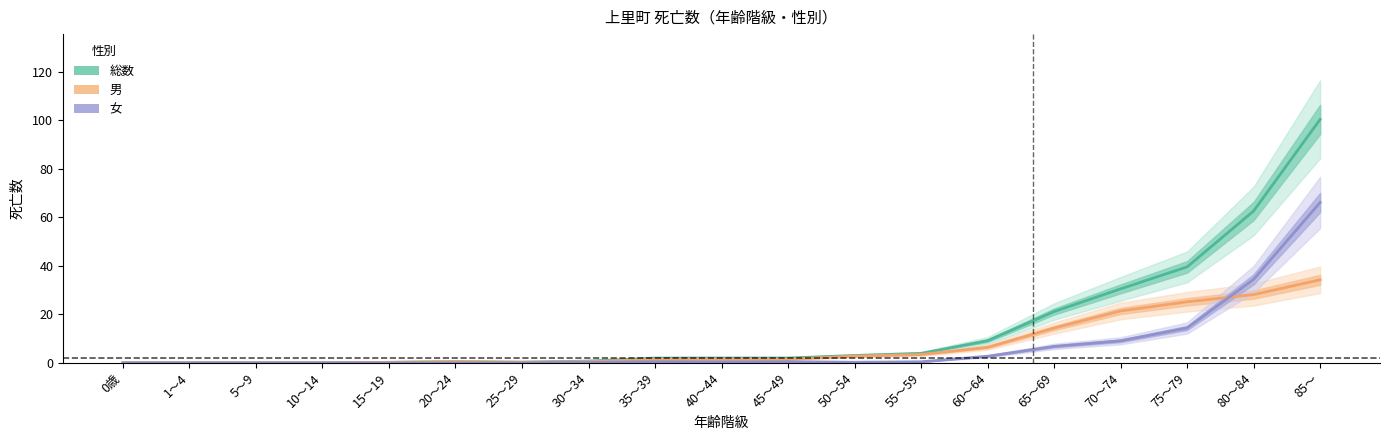

Reading left to right, extract all data points from this chart.

総数 (Estimate): 0歳=0.0	1～4=0.0	5～9=0.0	10～14=0.0	15～19=0.2	20～24=0.5	25～29=0.3	30～34=0.8	35～39=2.0	40～44=2.0	45～49=2.0	50～54=3.1	55～59=3.9	60～64=9.1	65～69=21.1	70～74=30.5	75～79=39.6	80～84=62.6	85～=100.3
男 (Estimate based on partial data): 0歳=0.0	1～4=0.0	5～9=0.0	10～14=0.0	15～19=0.2	20～24=0.5	25～29=0.3	30～34=0.5	35～39=1.5	40～44=1.5	45～49=1.5	50～54=2.8	55～59=3.5	60～64=6.4	65～69=14.4	70～74=21.4	75～79=25.2	80～84=28.1	85～=34.2
女 (Forecast): 0歳=0.0	1～4=0.0	5～9=0.0	10～14=0.0	15～19=0.0	20～24=0.0	25～29=0.0	30～34=0.2	35～39=0.5	40～44=0.5	45～49=0.5	50～54=0.3	55～59=0.5	60～64=2.7	65～69=6.8	70～74=9.1	75～79=14.4	80～84=34.4	85～=66.1